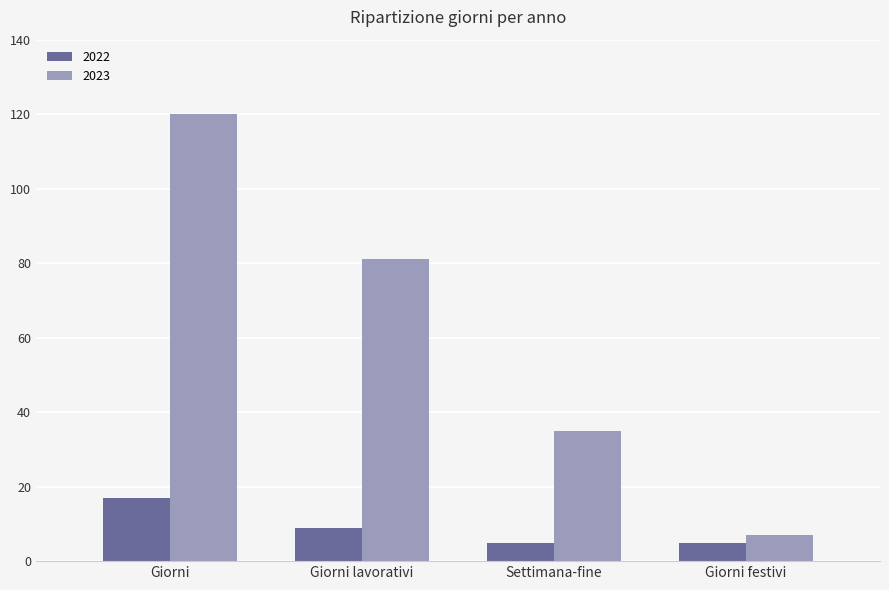

Rank the series by their average value, from lowest to highest.

2022, 2023